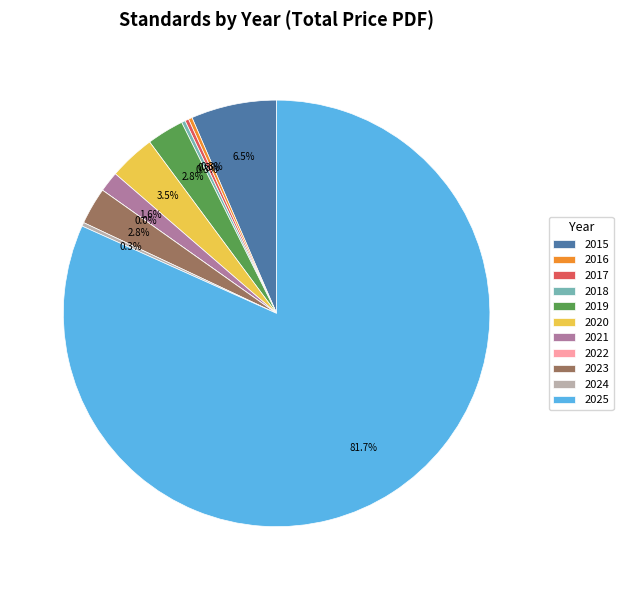

Is the sum of 2021 and 2023 greater than half?

No